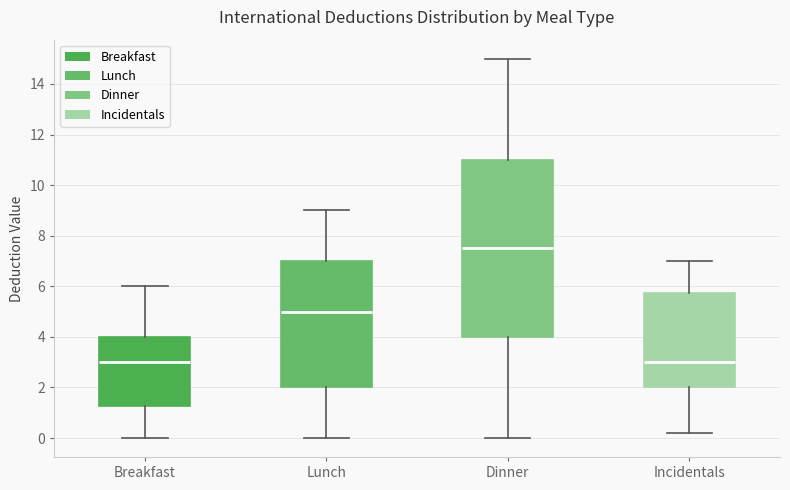

Where does the upper whisker of the box for Lunch end on the y-axis? The values are not printed on the chart, so give them approximately, as read against the axis.

9.0